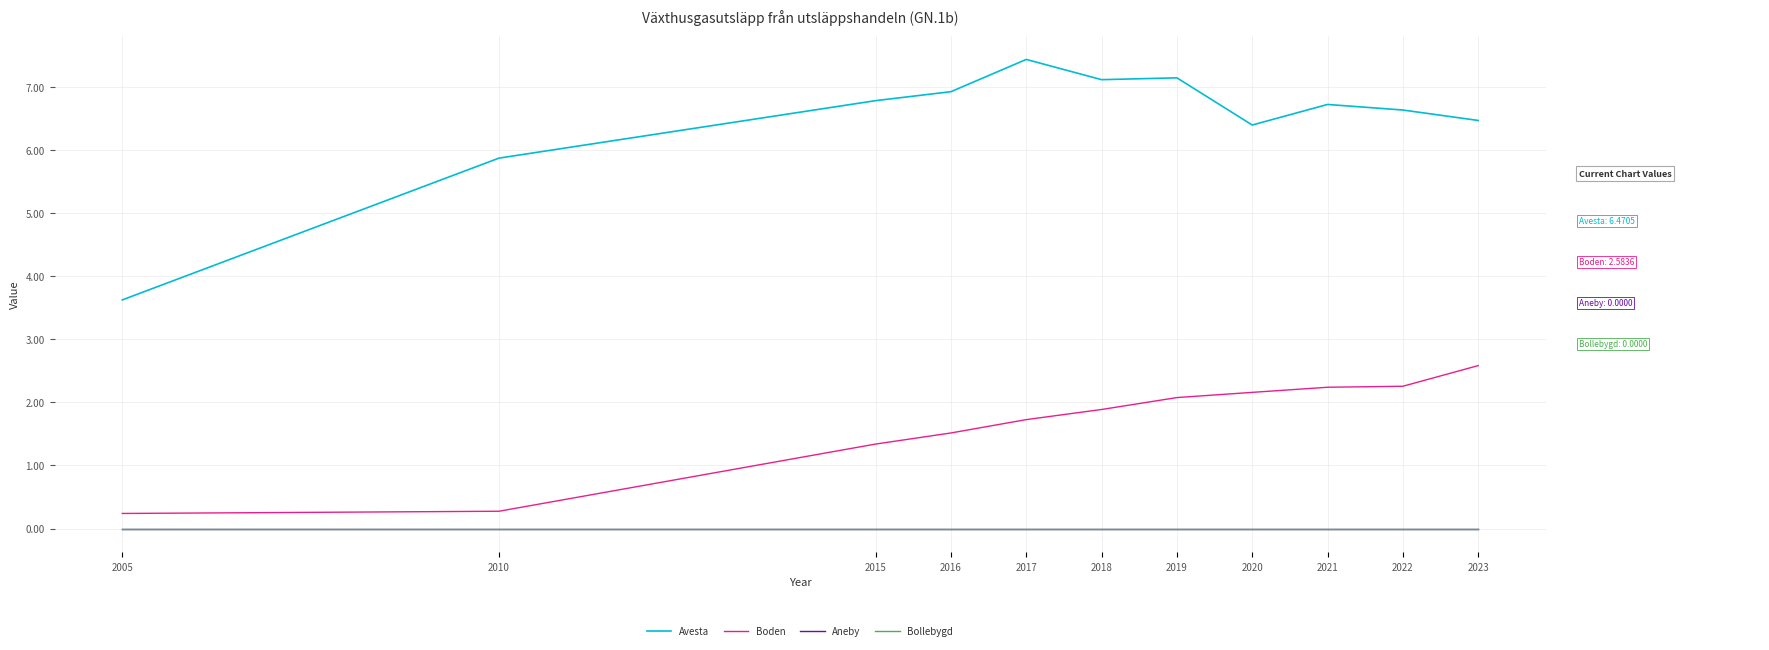

What is the difference between the maximum and second lowest values in the Boden series?

2.3